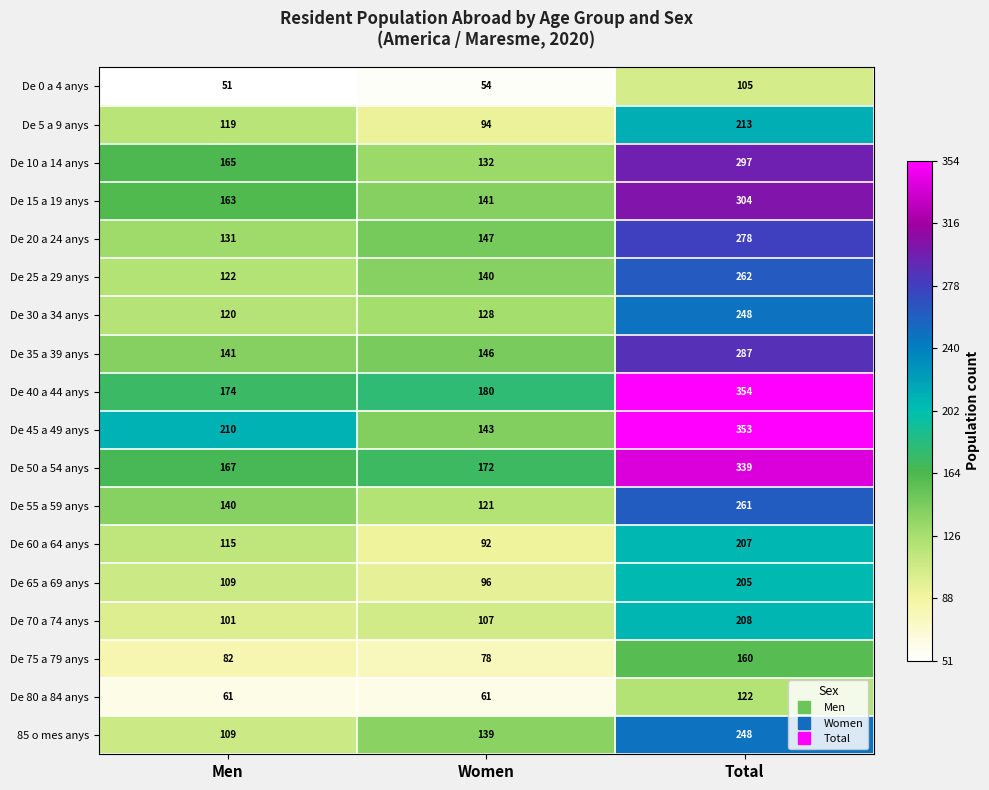

True or false: De 45 a 49 anys has a value of 353 at Total.

True